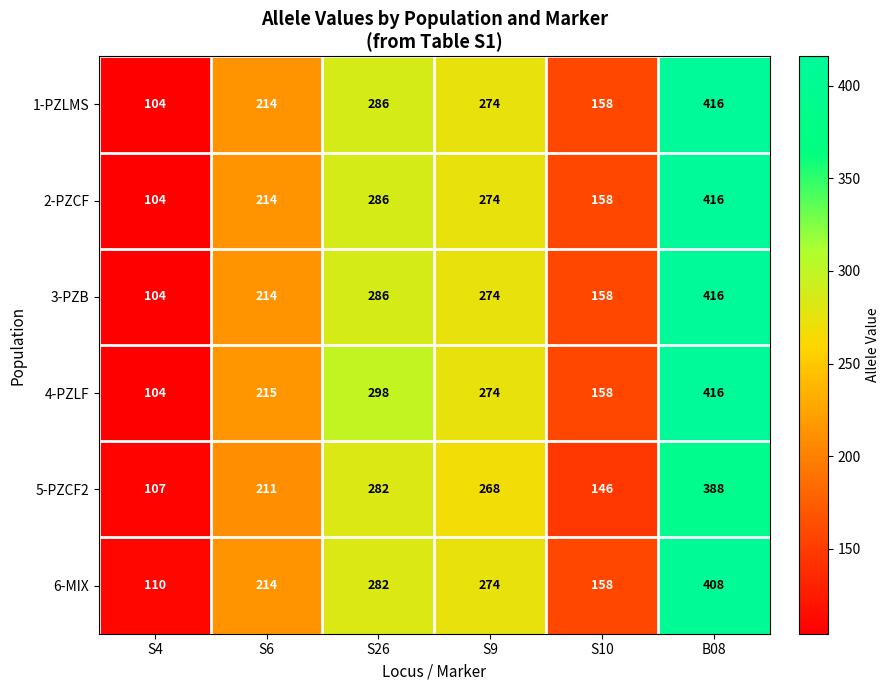

What is the difference between the highest and lowest values at S6?

4